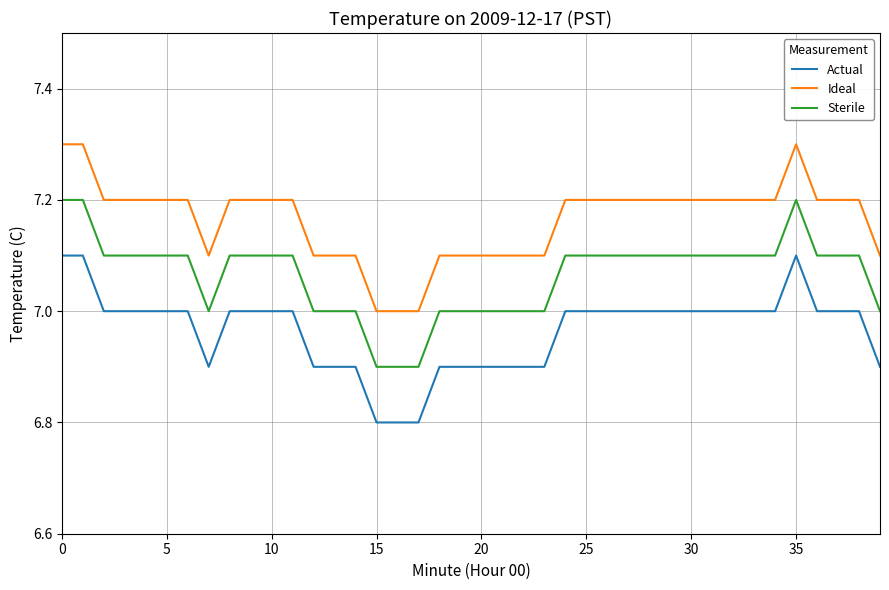

True or false: Sterile and Ideal cross at least once.

False